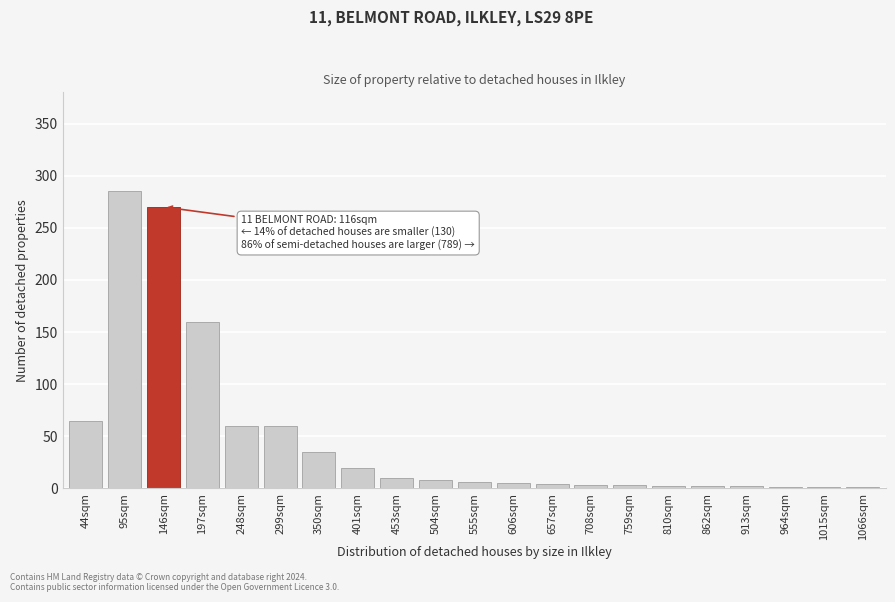

The chart shows a value of 3 at 759sqm. True or false?

True